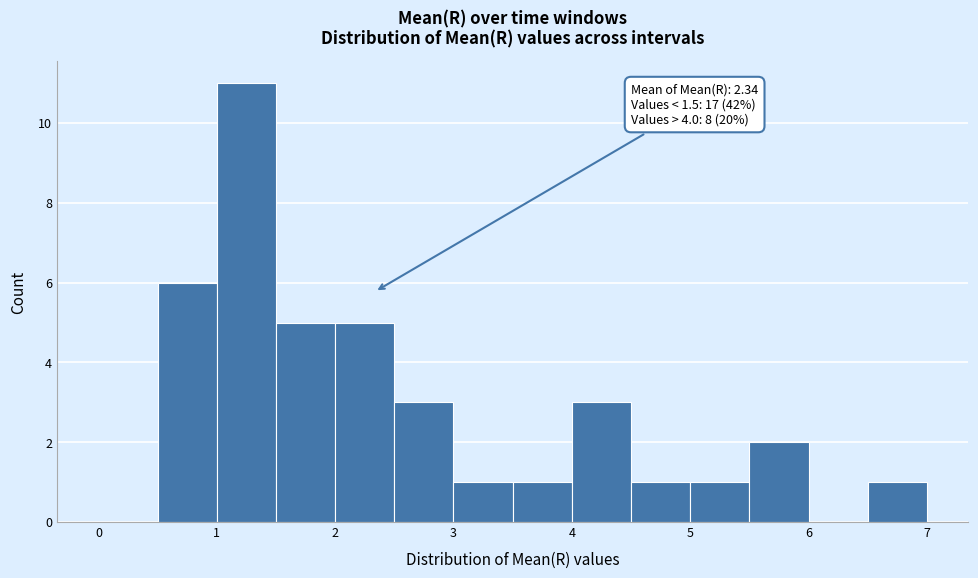

Which range on the x-axis has the tallest bar?

1.0 to 1.5